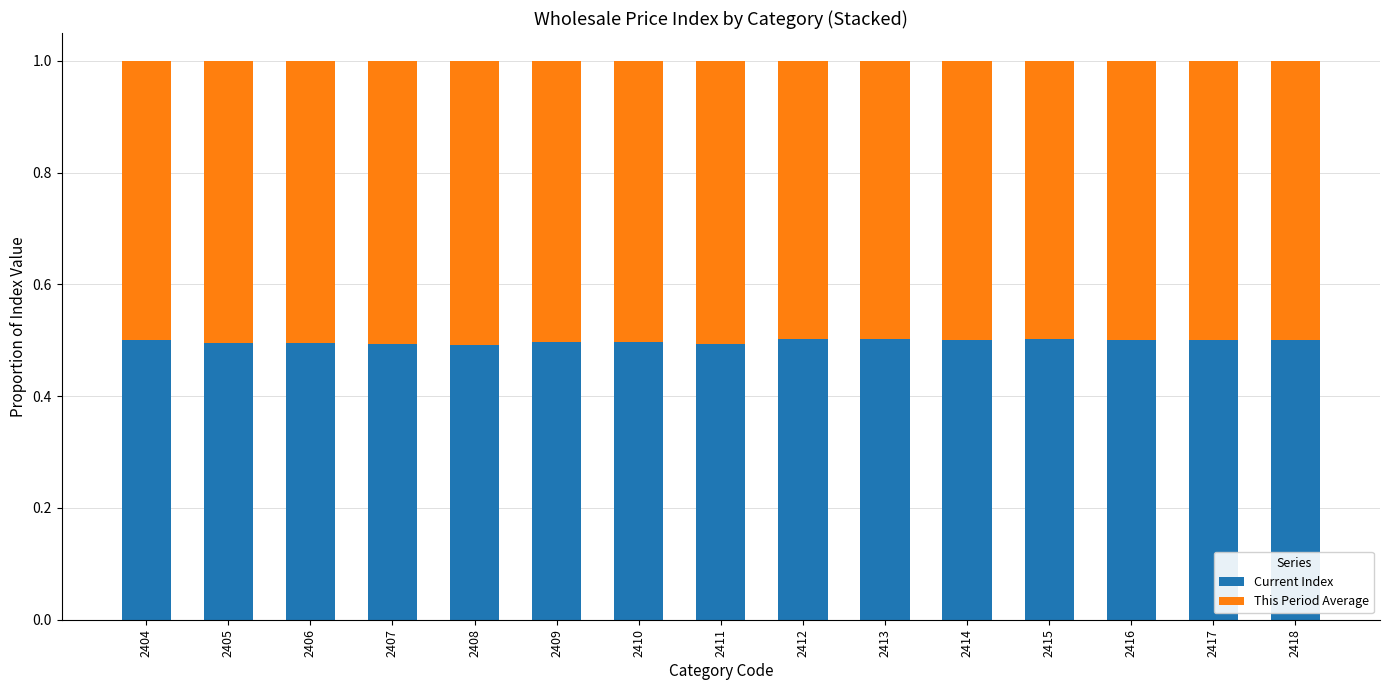

Is it true that Current Index equals 0.3 at 2414?

False